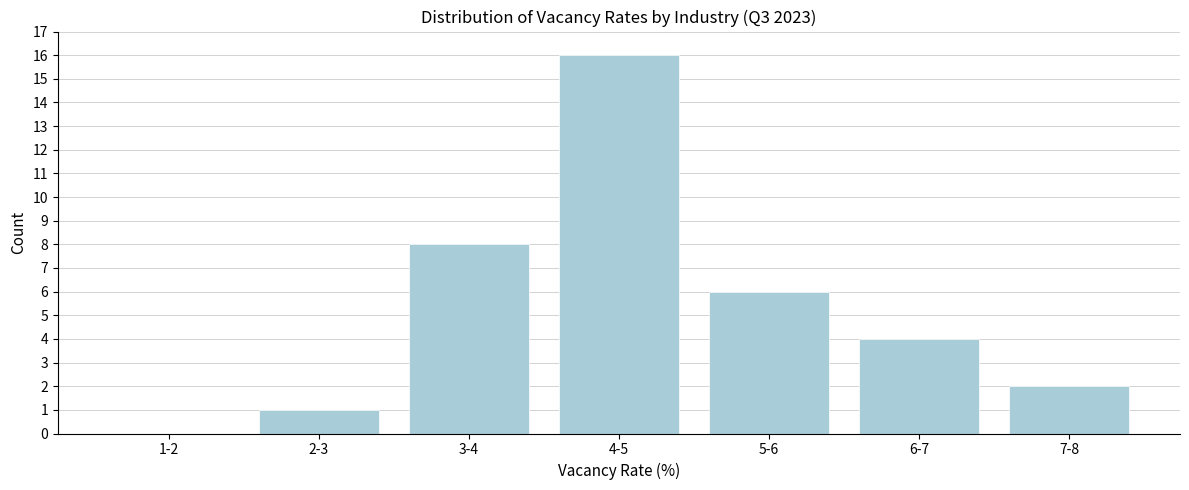

Reading right to left, list all the values displayed in this chart.

7-8=2	6-7=4	5-6=6	4-5=16	3-4=8	2-3=1	1-2=0